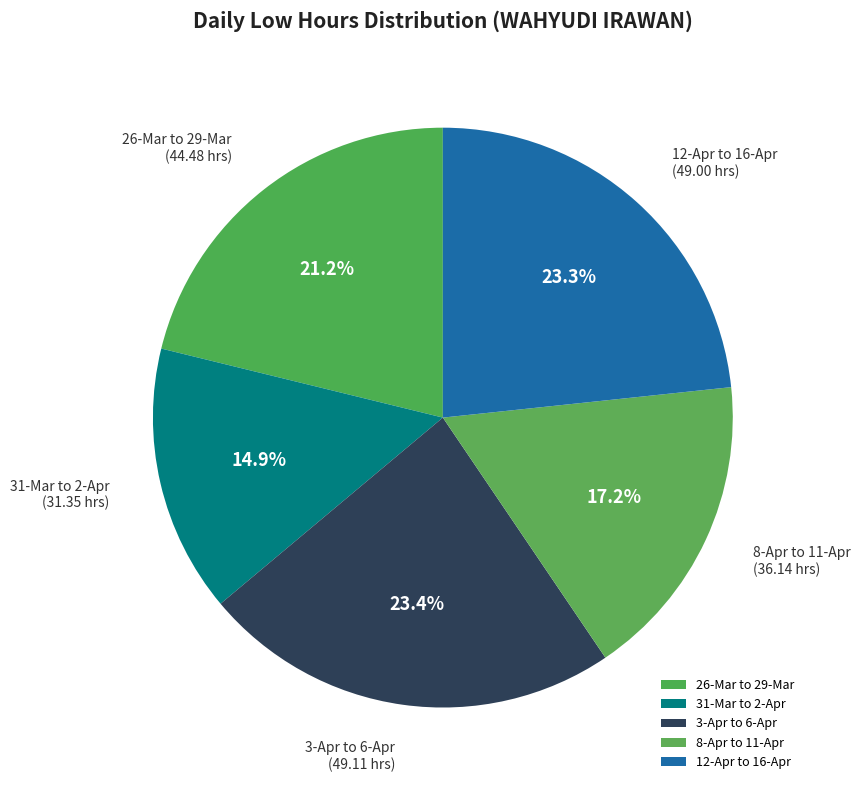

Does 31-Mar to 2-Apr account for over 50% of the chart?

No